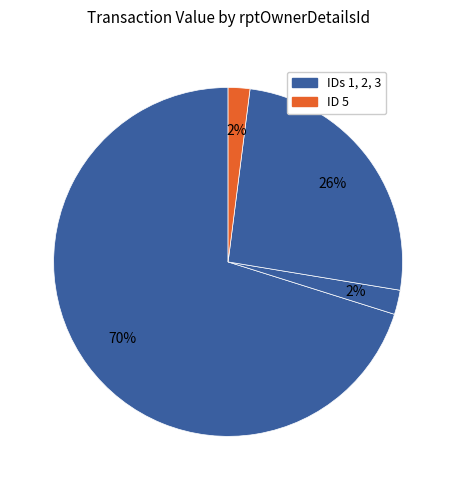

How many slices are in this pie chart?

4